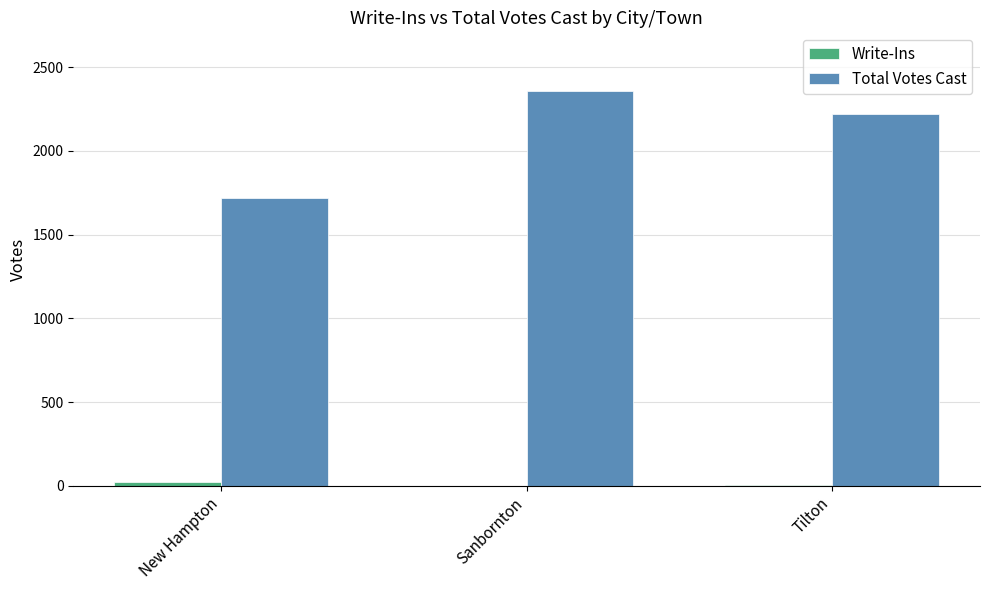

How many distinct data groups are displayed?

2